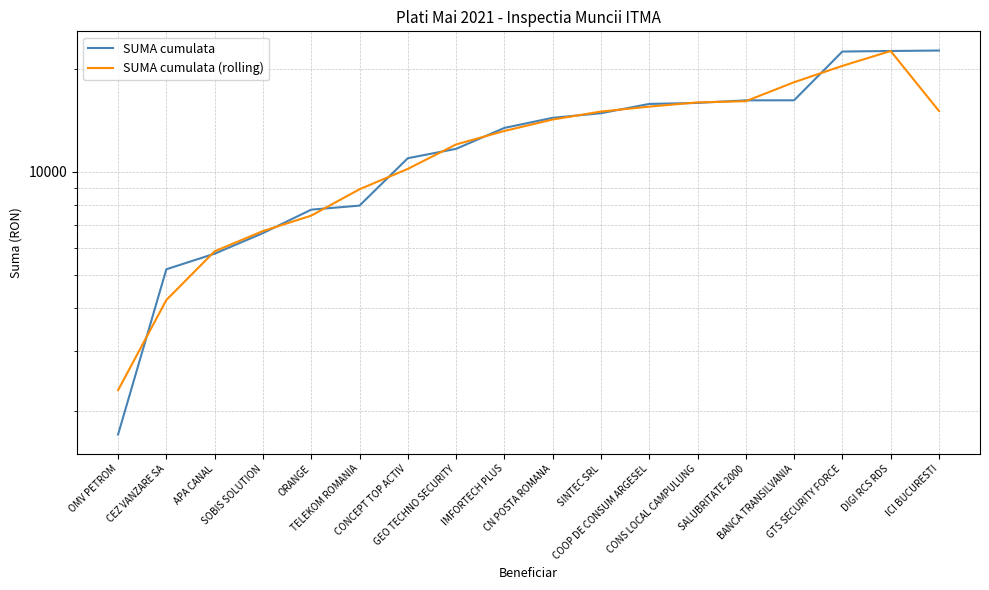

True or false: SUMA cumulata has more than 0 points higher than both neighbors.

False